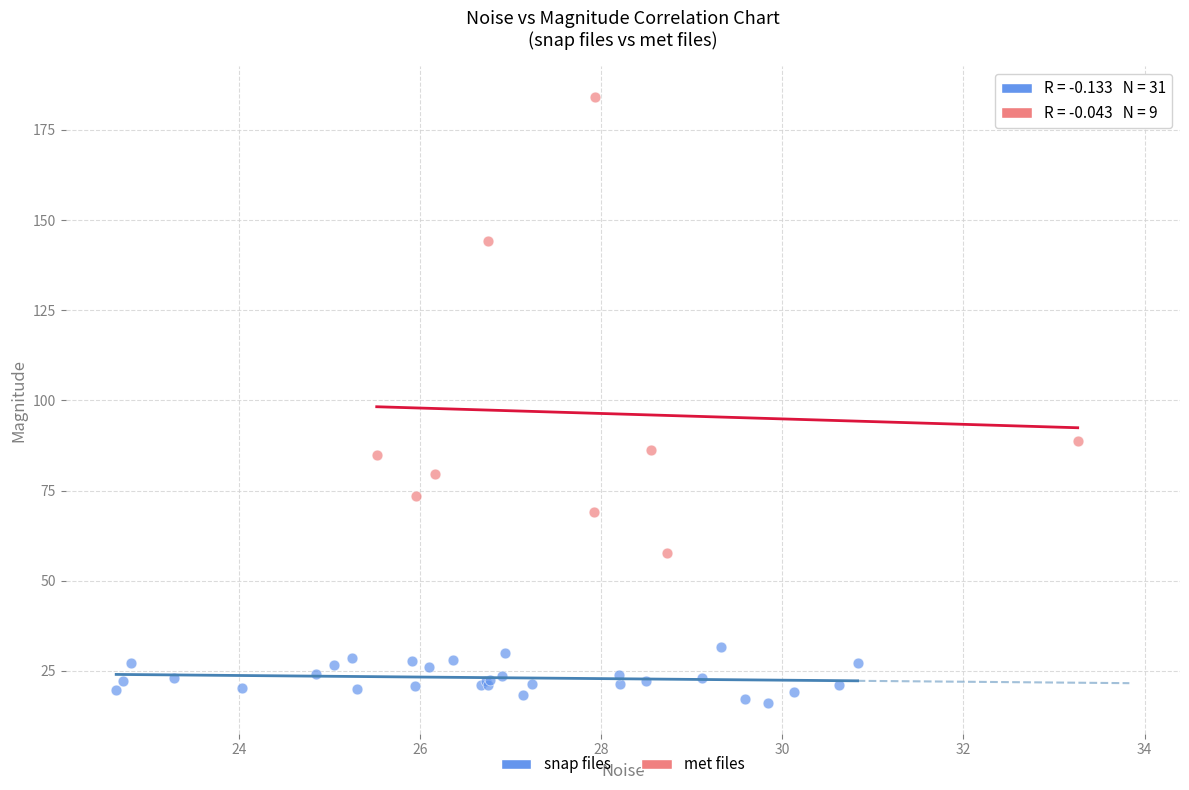

Which series has the widest spread of Y values?

met files